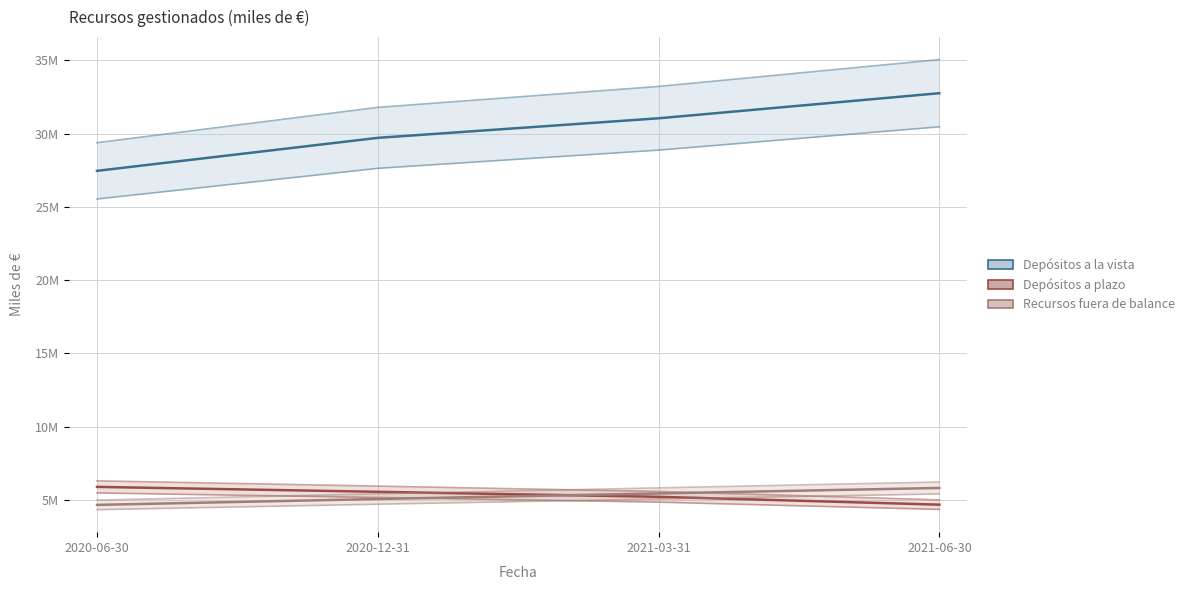

Which category has the highest value in the Depósitos a la vista series?

2021-06-30